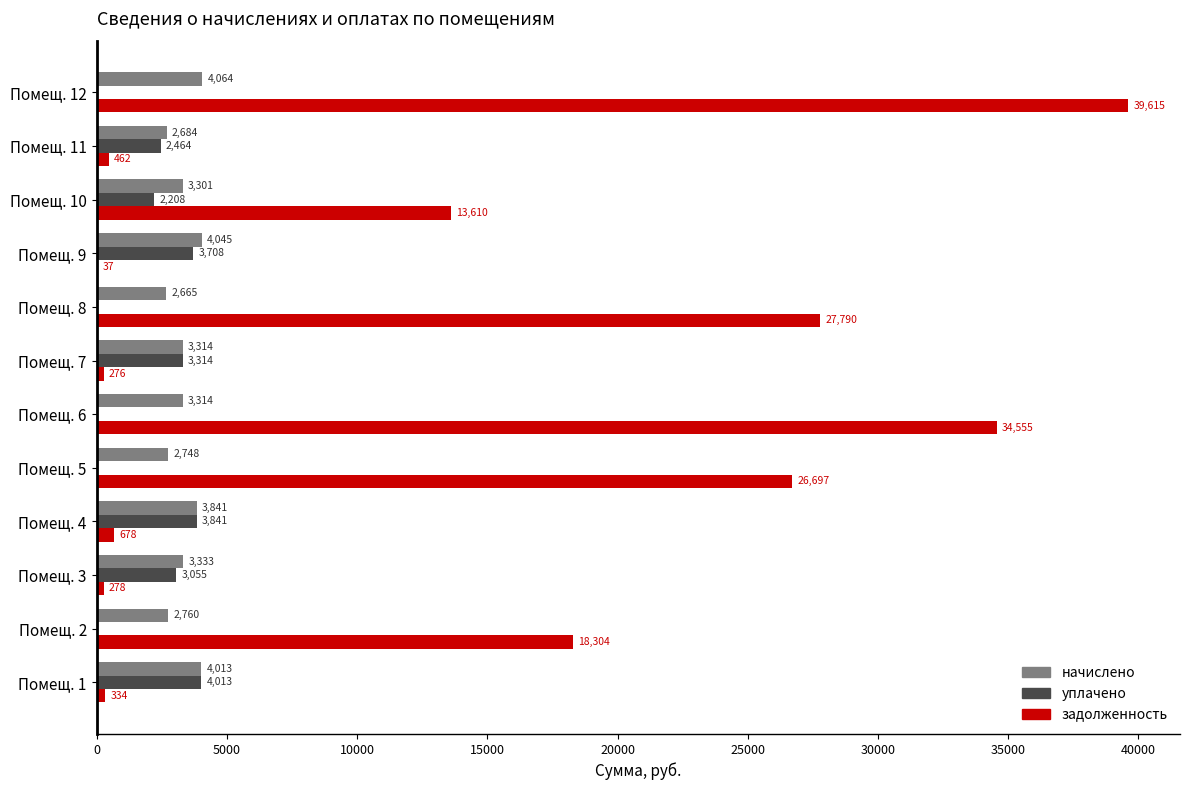

The уплачено series shows 1016.8 at Помещ. 7. True or false?

False